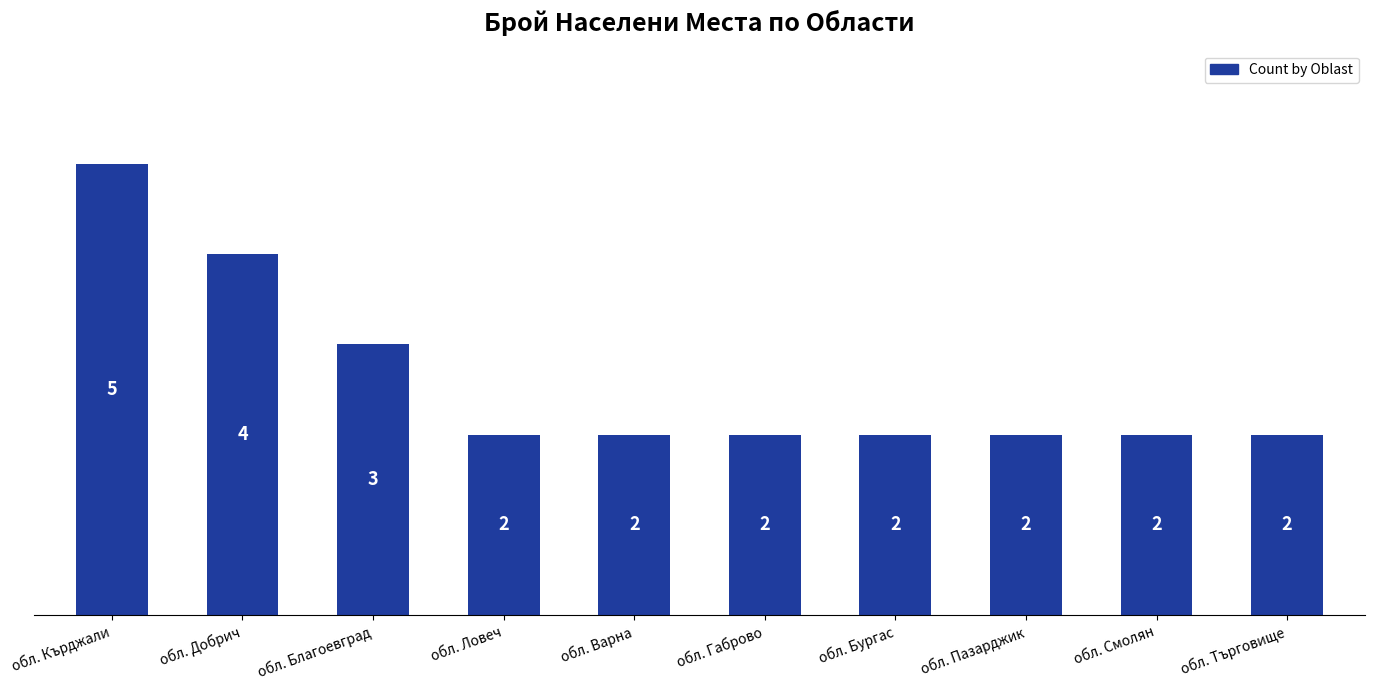

Does the chart contain any negative values?

No